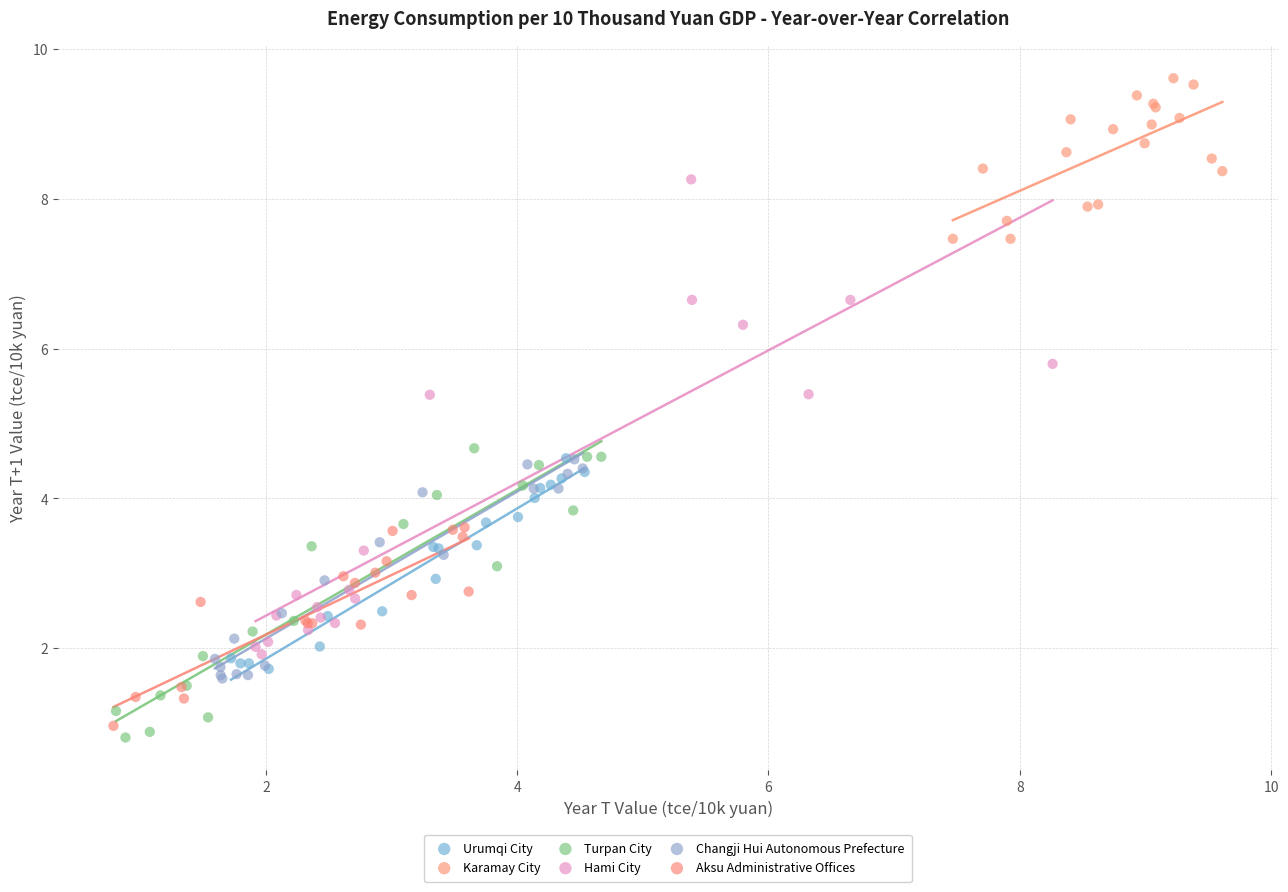

Which series has the largest Y range (max minus min)?

Hami City